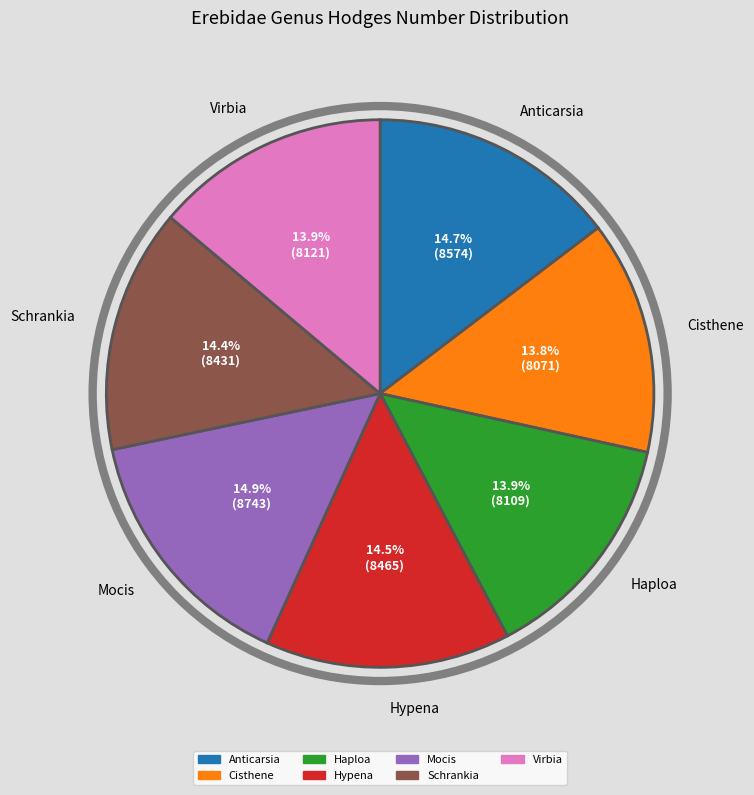

To the nearest percent, what is the combined percentage of Hypena and Haploa?

28%